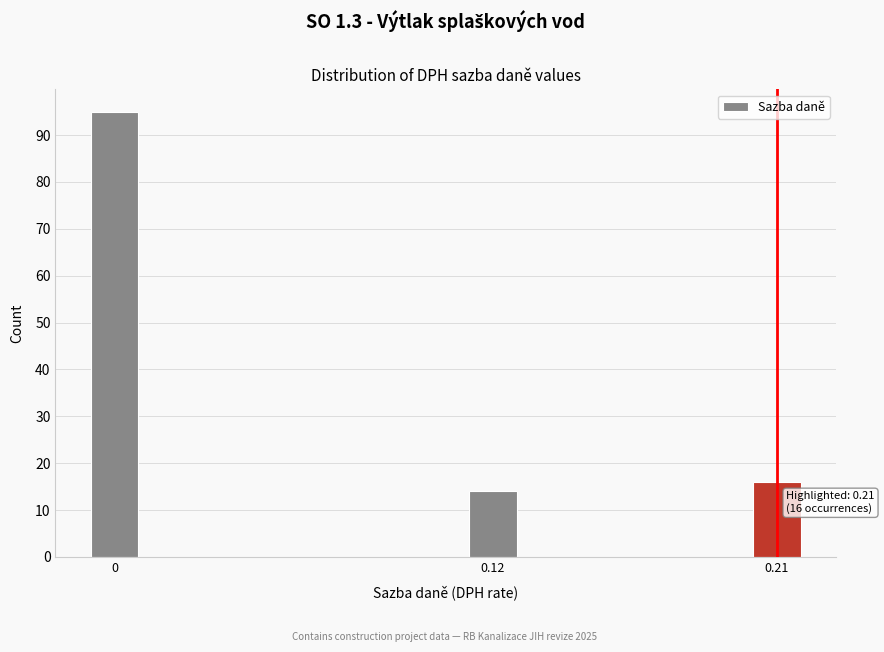

Reading right to left, what are all the values shown in this chart?

16	14	95